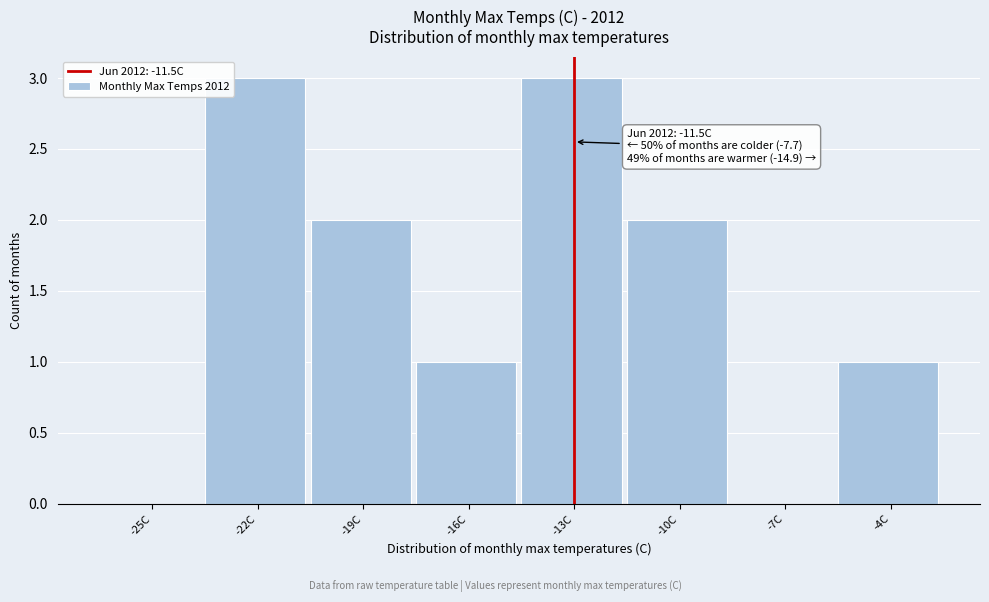

Reading left to right, what are all the values shown in this chart?

-25C=0	-22C=3	-19C=2	-16C=1	-13C=3	-10C=2	-7C=0	-4C=1